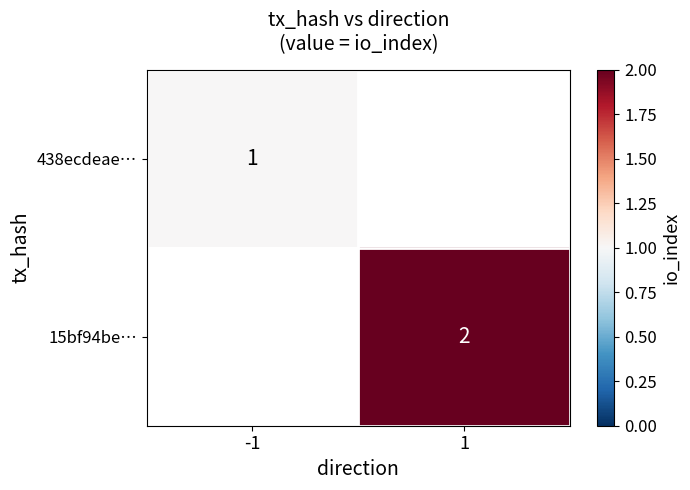

Between -1 and 1, which is larger?

1